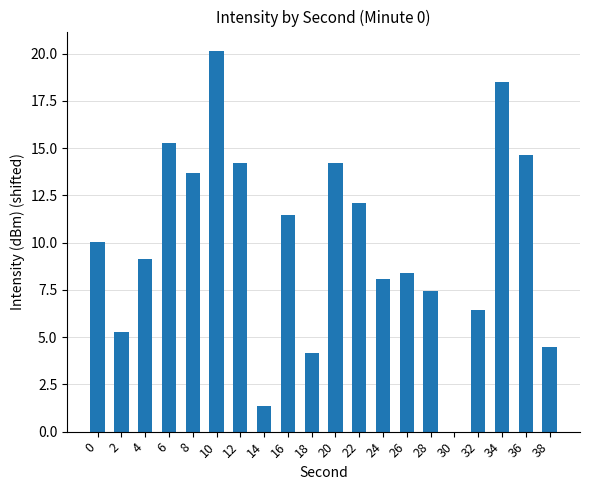

What is the greatest value displayed?

20.2